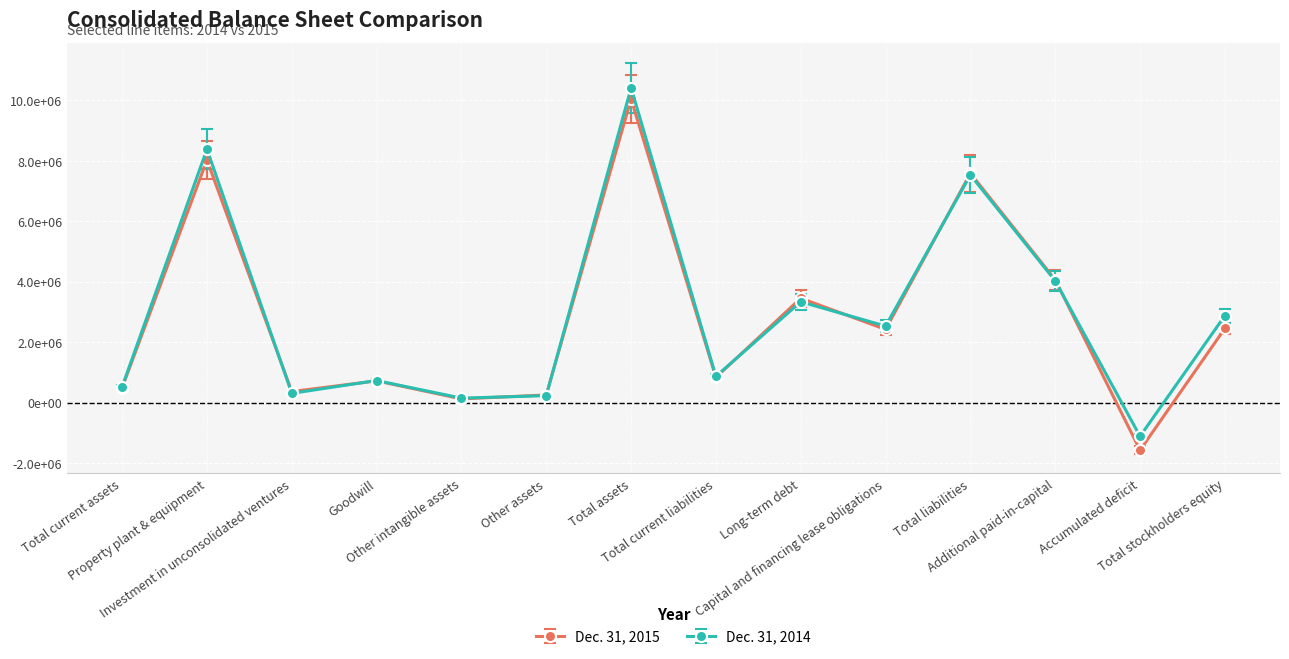

How many interior local peaks does the Dec. 31, 2015 series have?

5